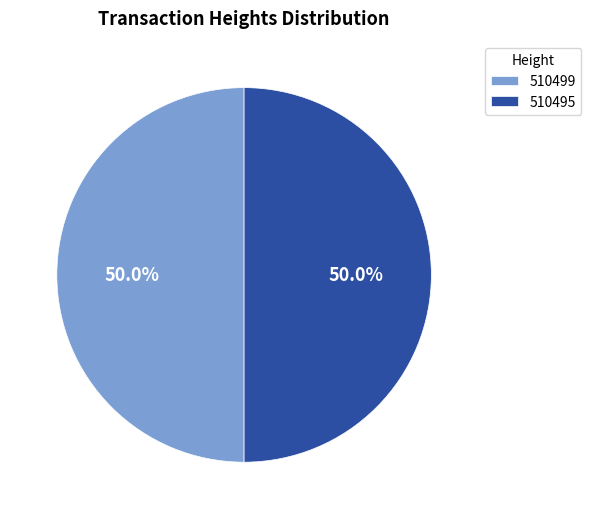

True or false: 510495 accounts for 50% of the total.

True